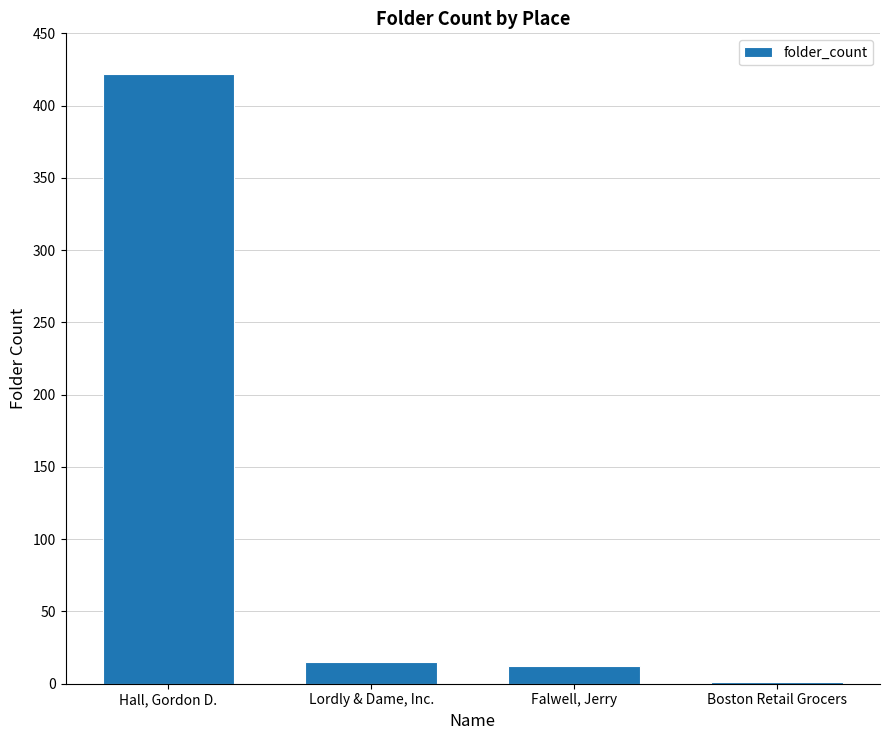

What is the change in value from Hall, Gordon D. to Lordly & Dame, Inc.?

-407